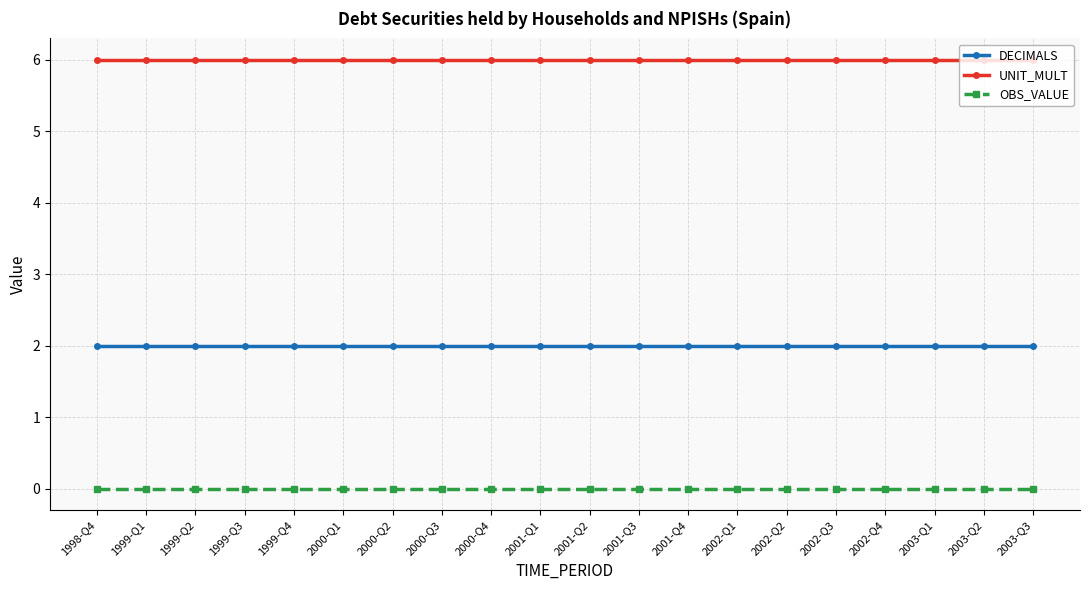

True or false: OBS_VALUE and UNIT_MULT cross at least once.

False